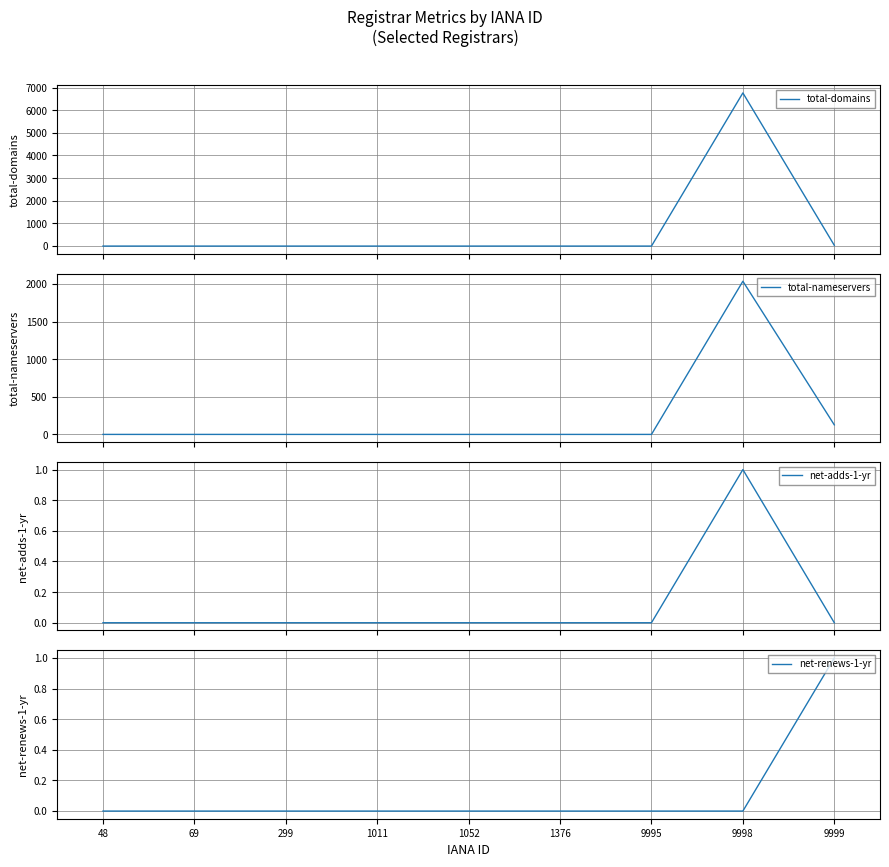

At 9995, list the series in order from largest to smallest.

total-domains, total-nameservers, net-adds-1-yr, net-renews-1-yr